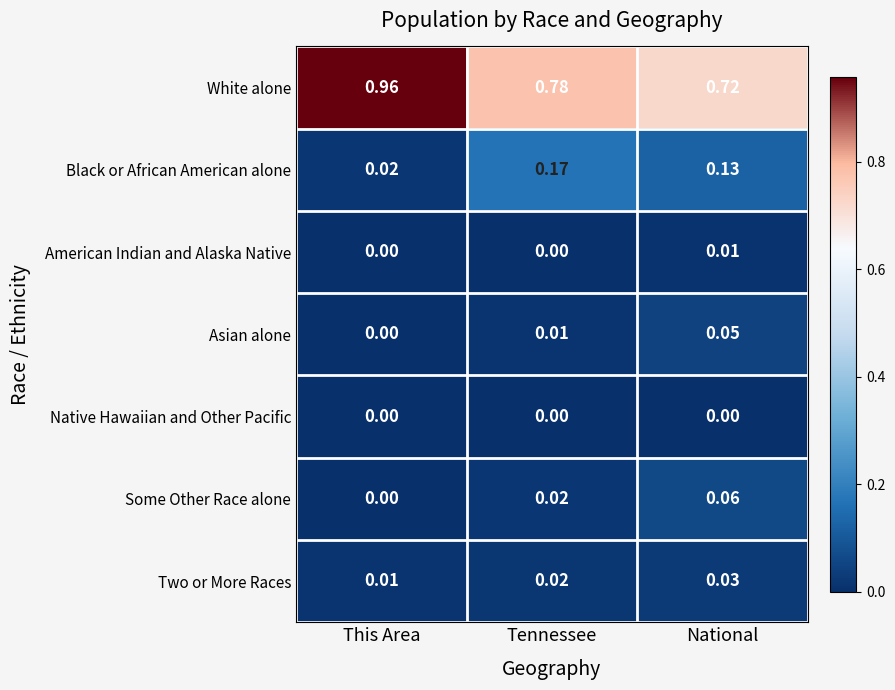

Is the value of Two or More Races at Tennessee greater than the value of American Indian and Alaska Native at National?

Yes